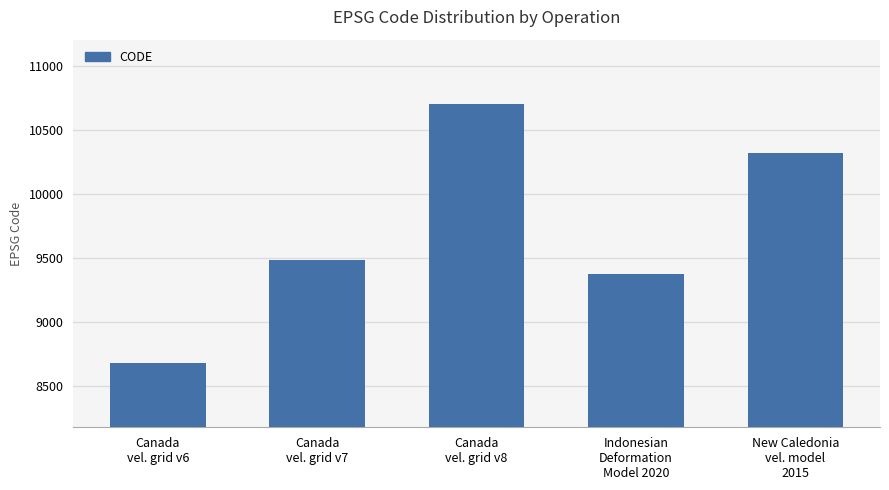

What is the label of the 3rd bar from the right?

Canada
vel. grid v8